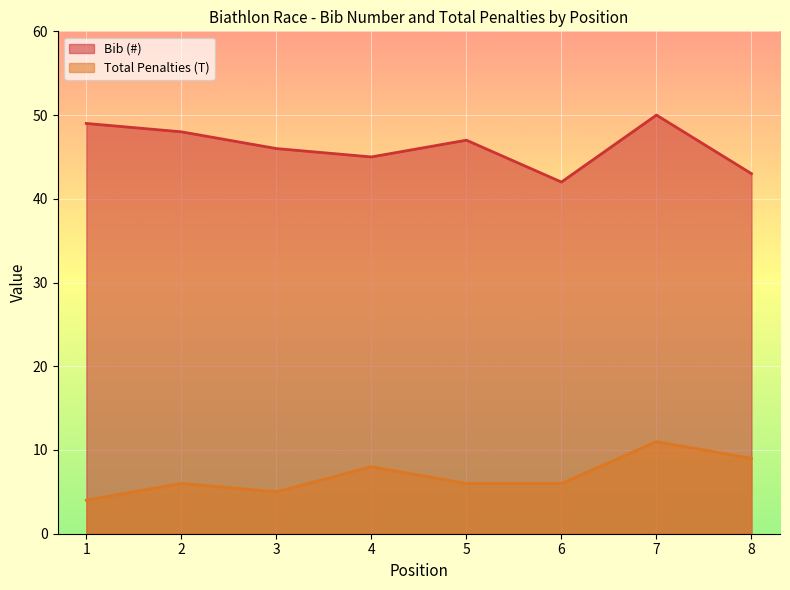

What is the value of the Bib (#) point at the 7th from the left?

50